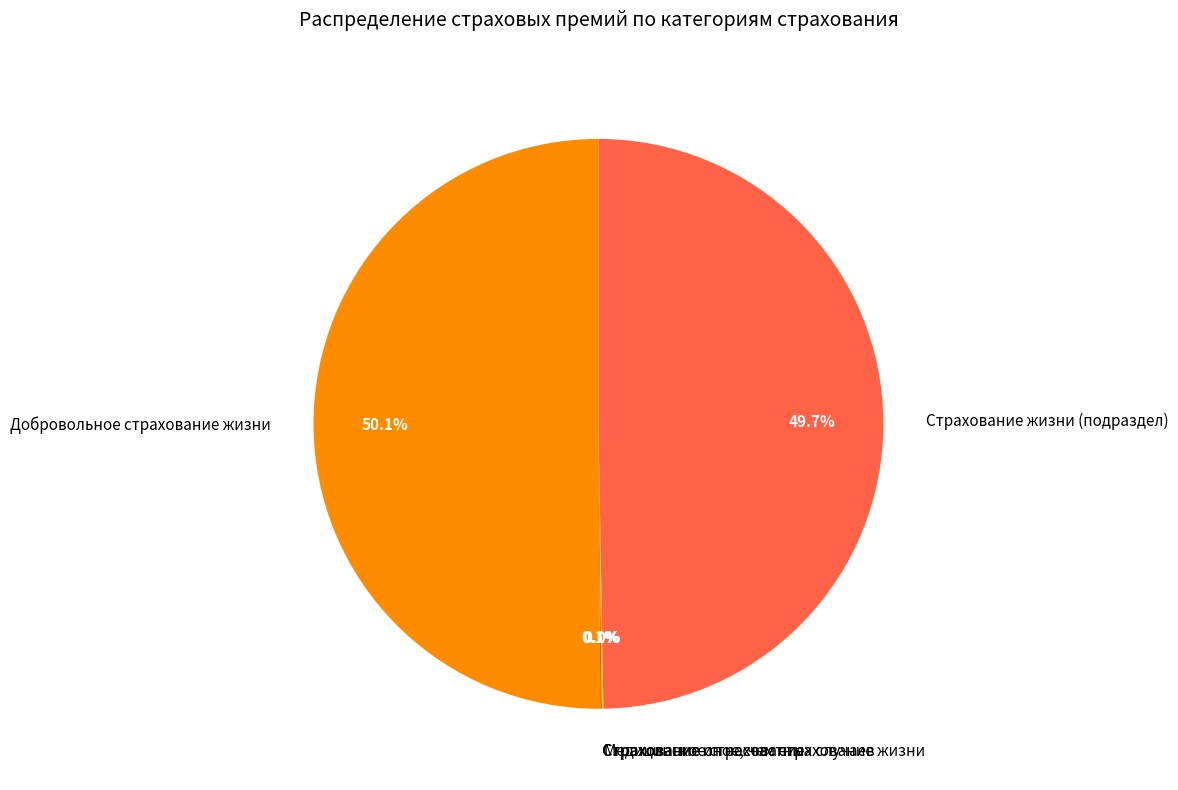

Combined, what portion of the pie is Страхование жизни (подраздел) and Добровольное страхование жизни?

99.8%